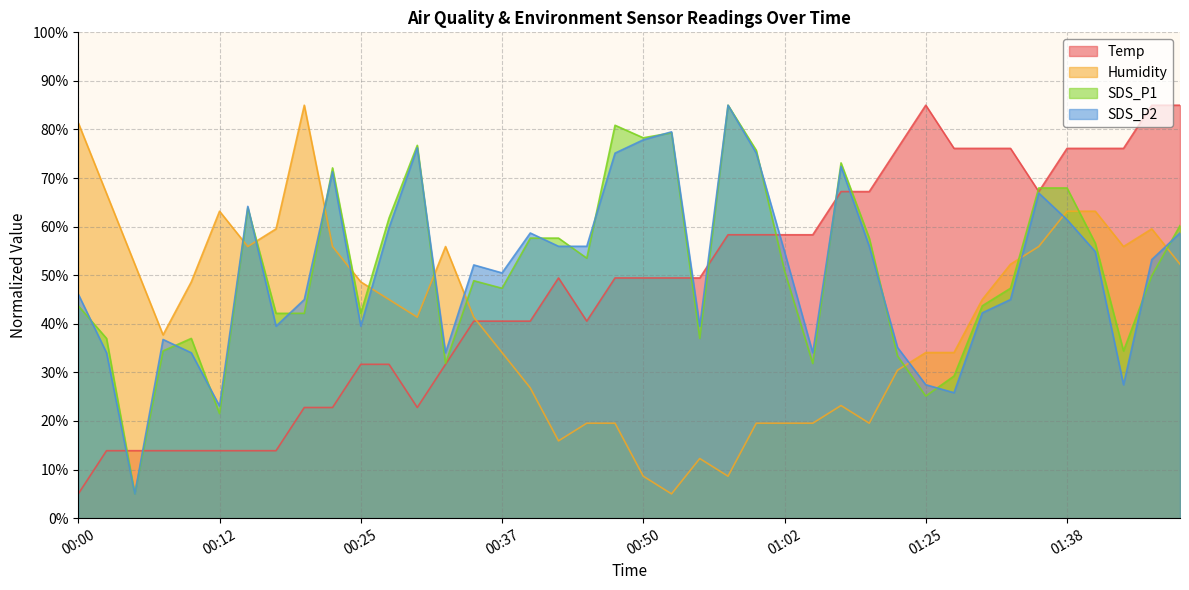

What is the total value across all series at 00:20?

194.9